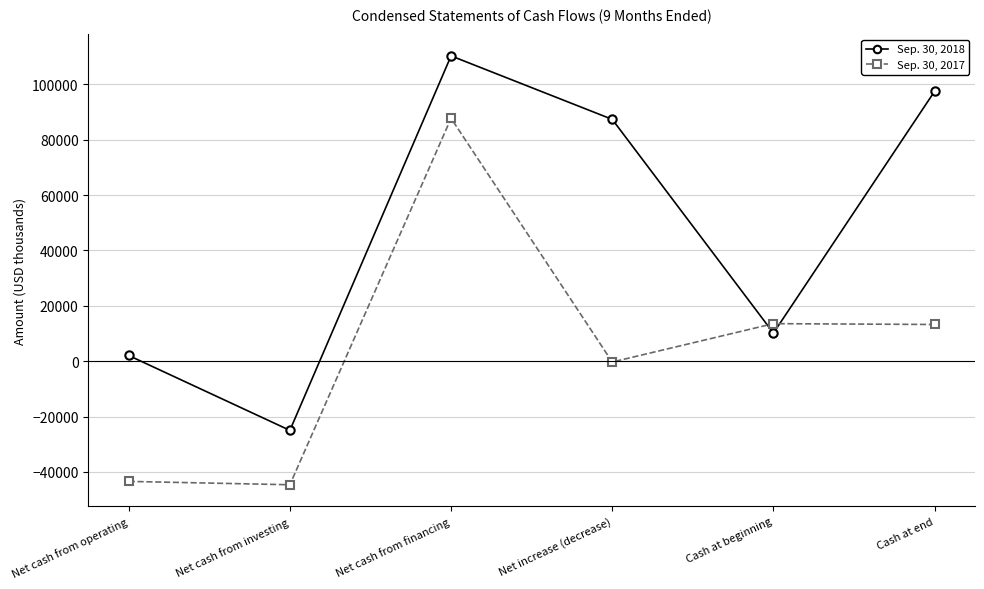

Where is the first local minimum for Sep. 30, 2018?

Net cash from investing